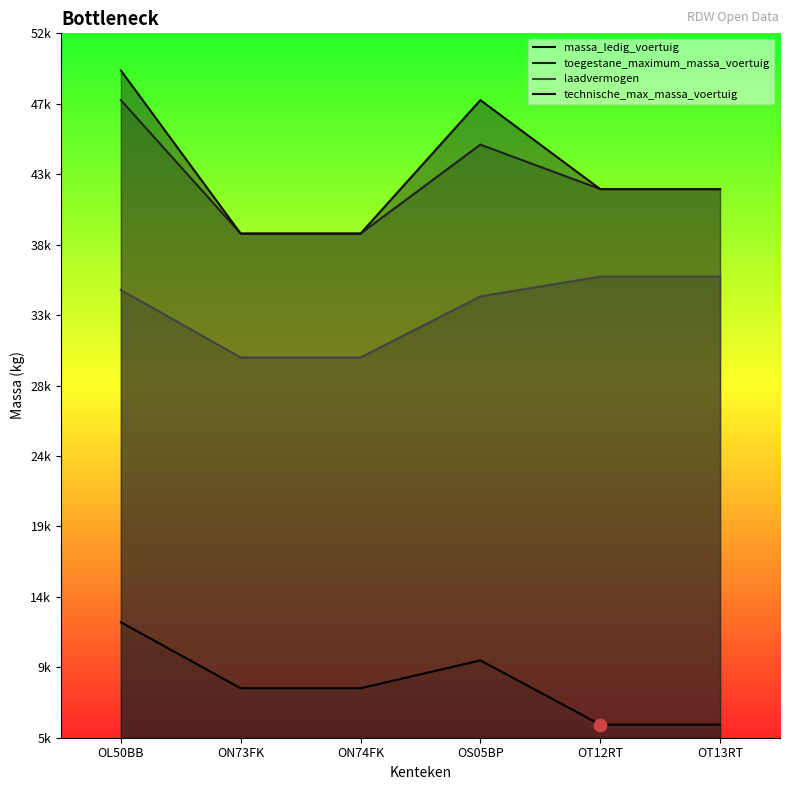

At how many categories does at least one series exceed 22076?

6